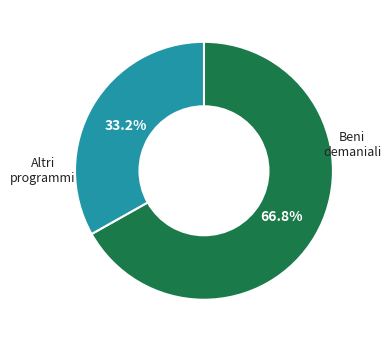

Is there any slice that represents more than half of the pie?

Yes